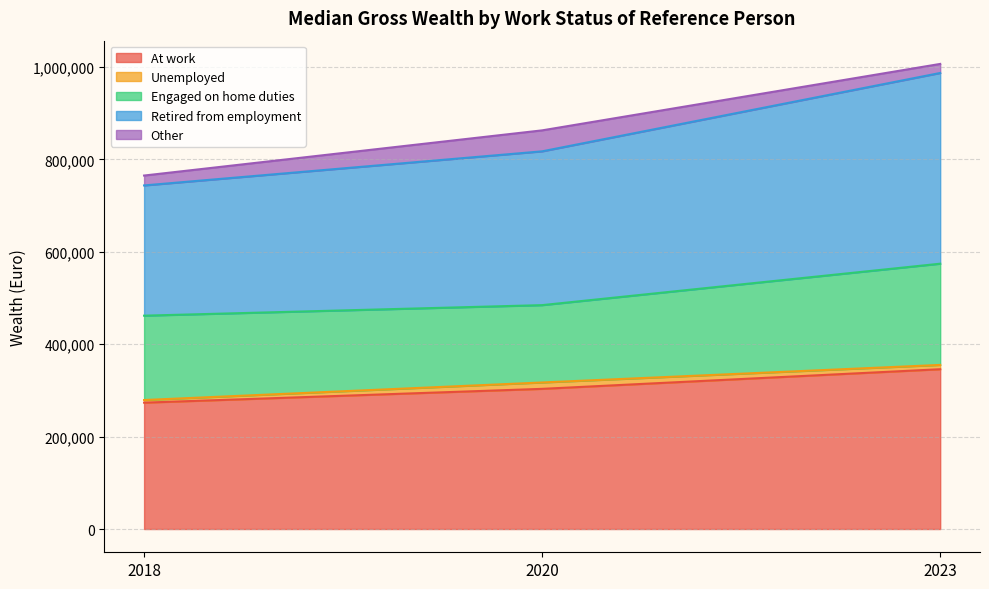

At how many categories does at least one series exceed 215996?

3